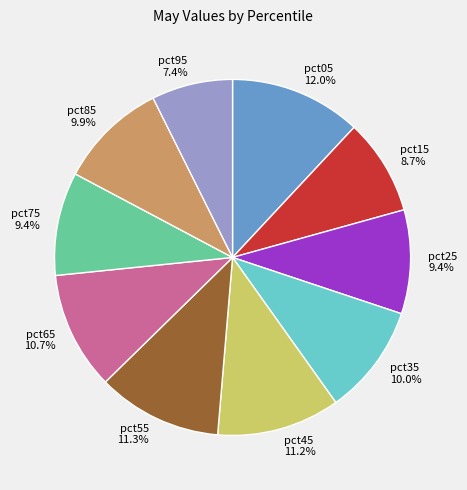

To the nearest percent, what portion does pct55 represent?

11%